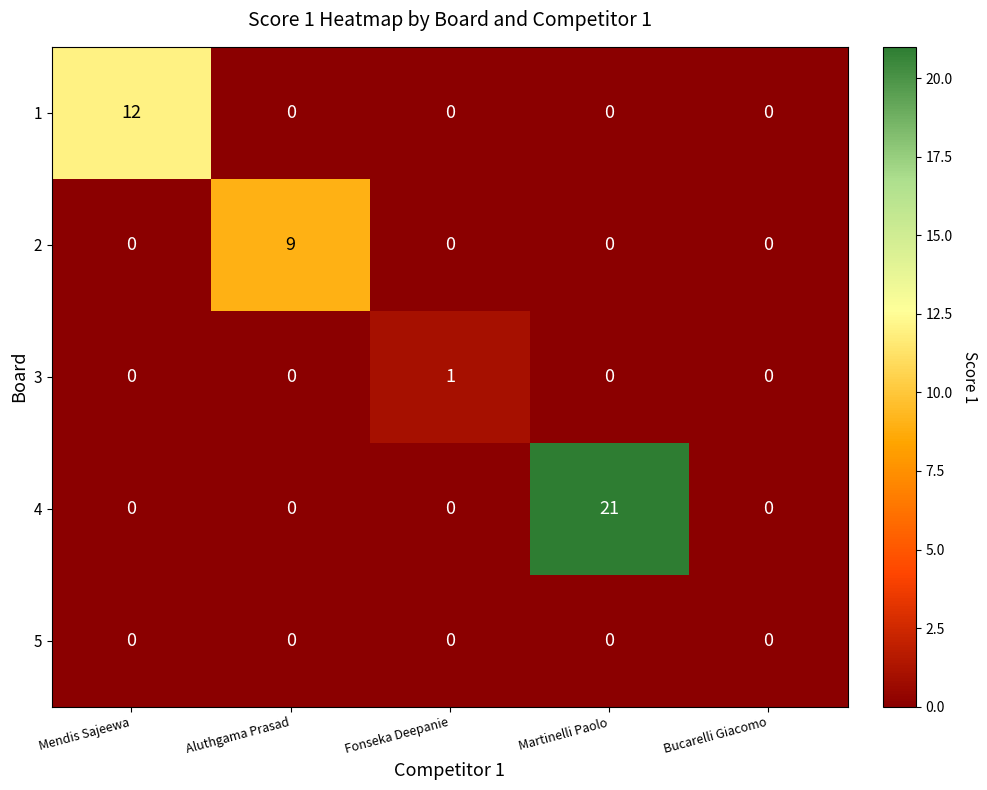

The value of 2 at Mendis Sajeewa is -3. True or false?

False